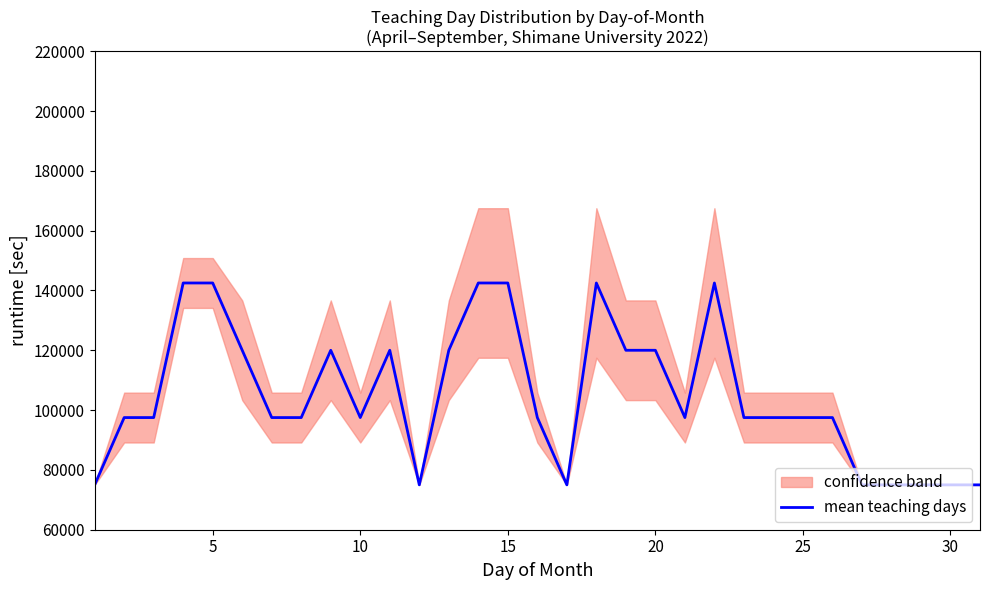

The value of mean teaching days at 20 is 48840. True or false?

False